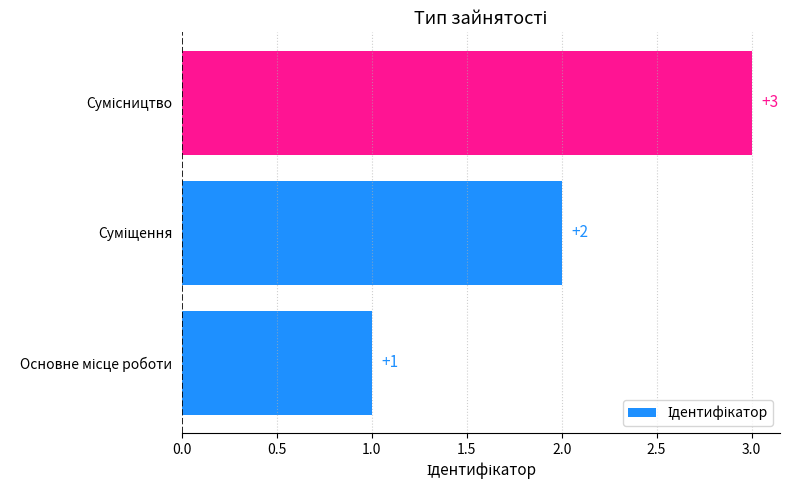

Does the chart contain stacked bars?

No